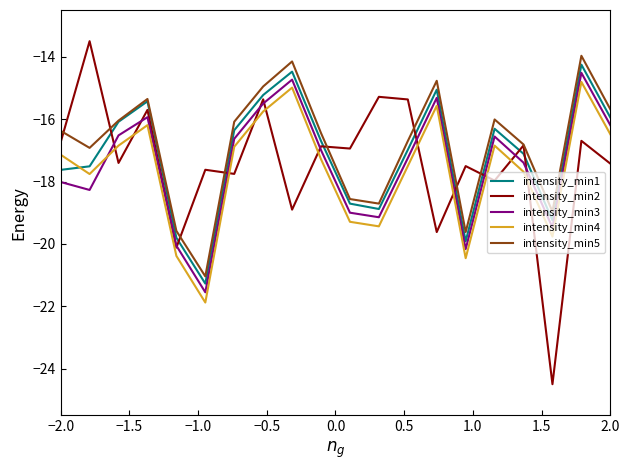

How many lines are shown in the chart?

5